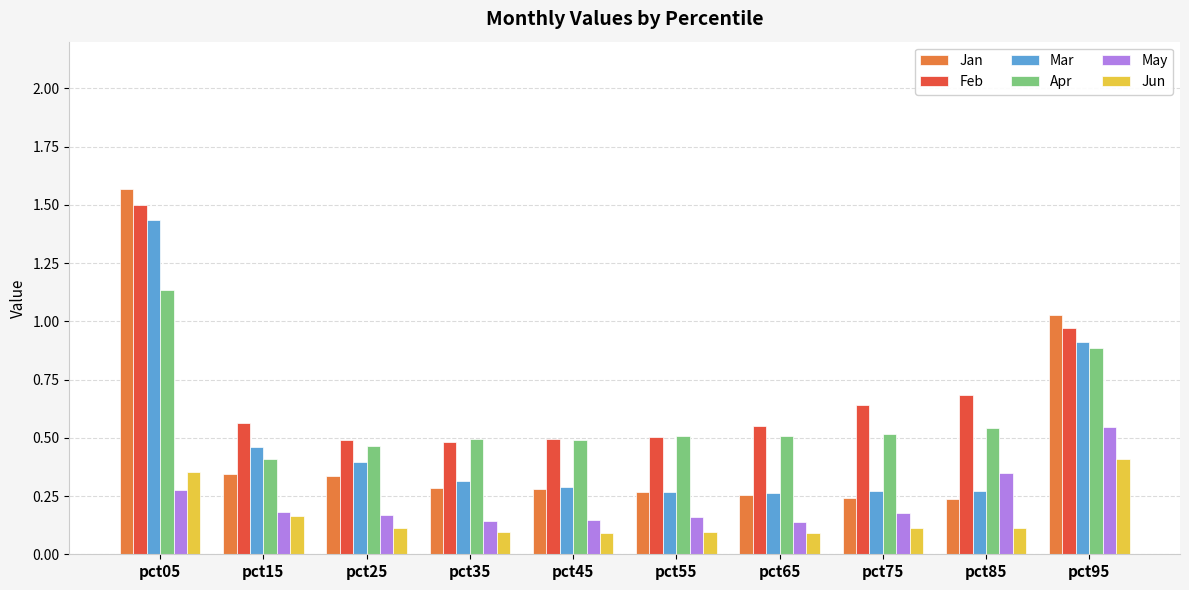

What is the difference between the highest and lowest values at pct05?

1.3